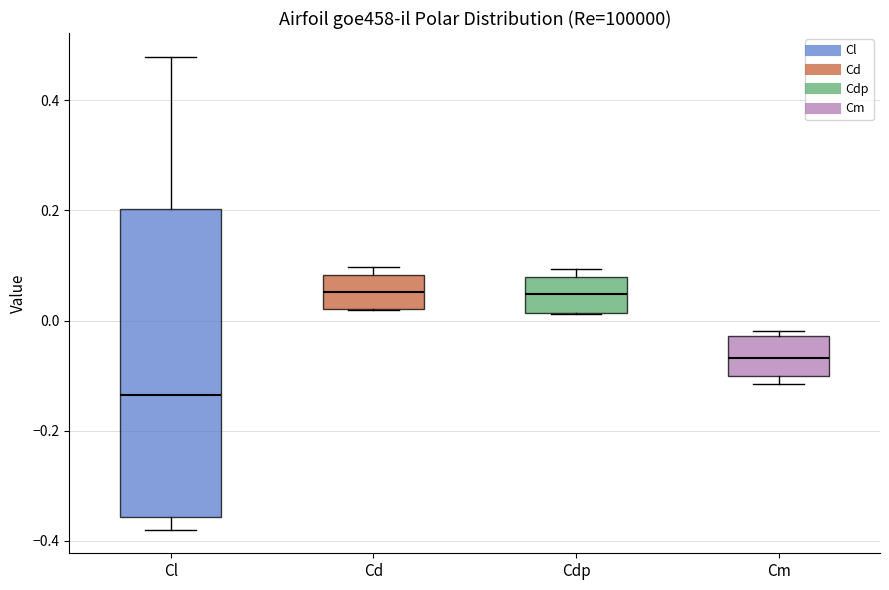

Which box has the lowest median line?

Cl